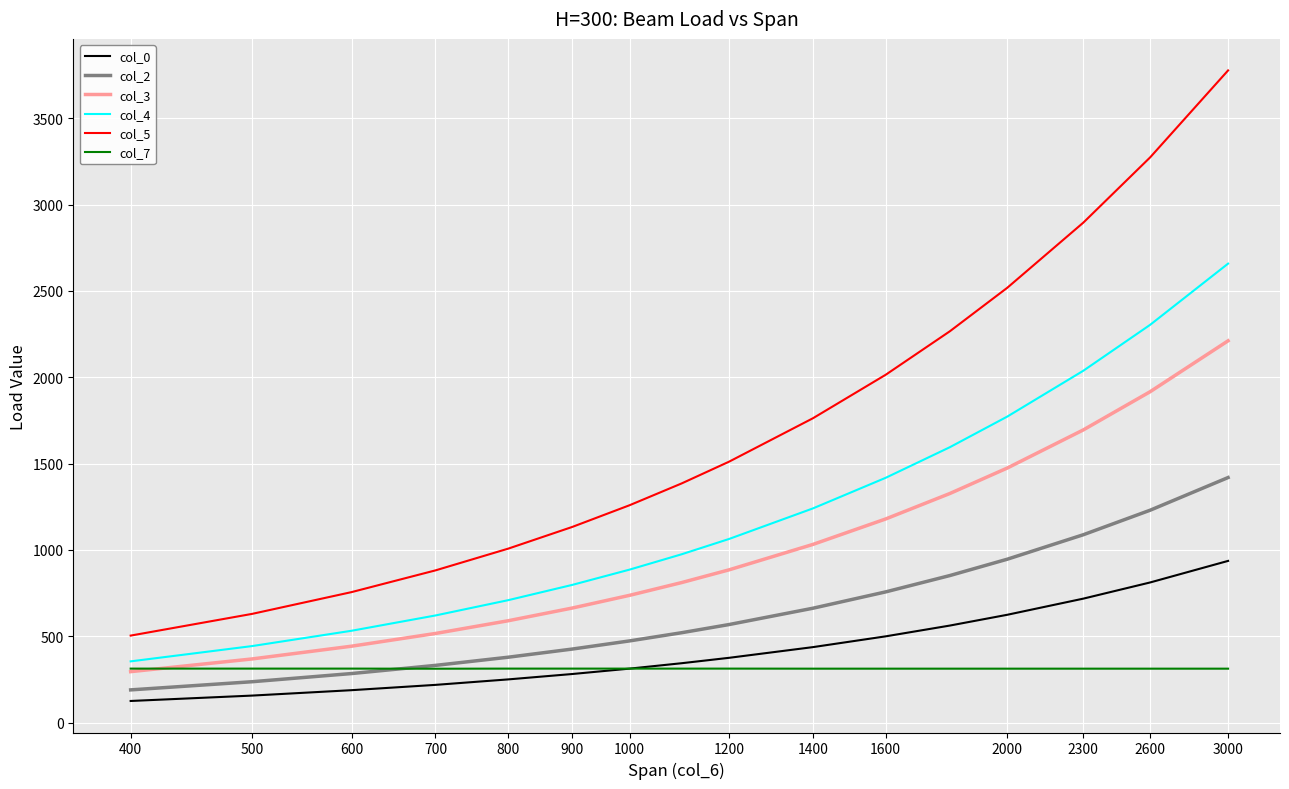

Count the number of data series in this chart.

6